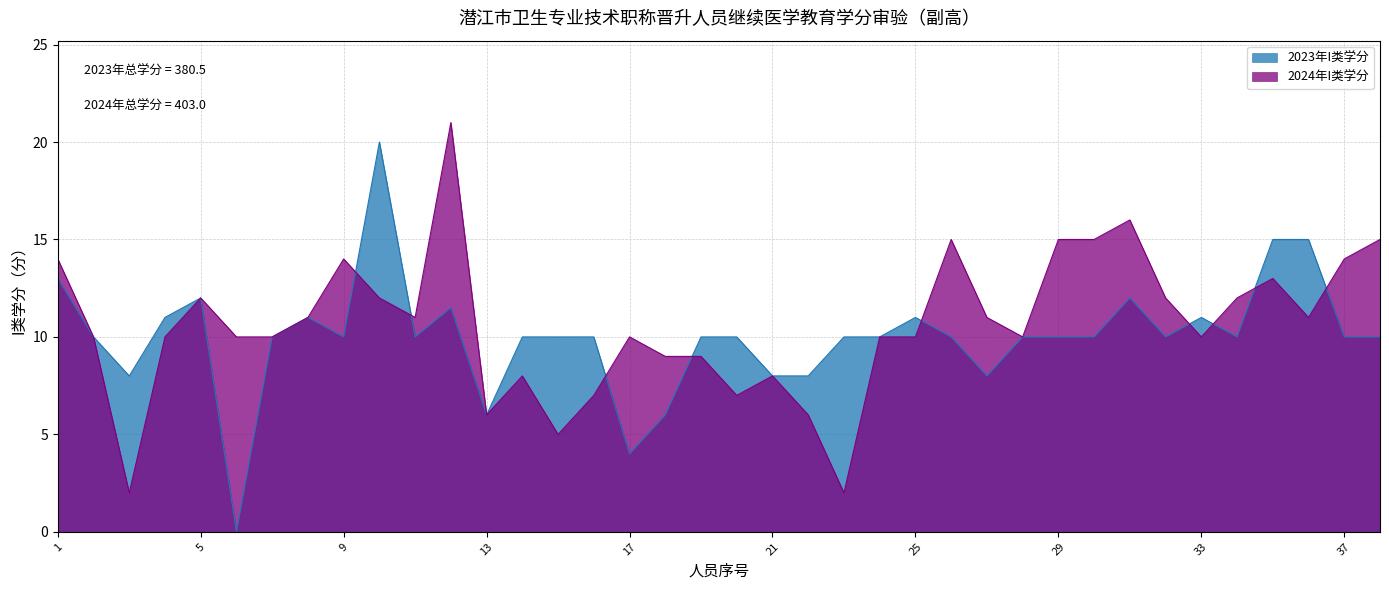

How many data points in 2023年I类学分 are above 10?

11